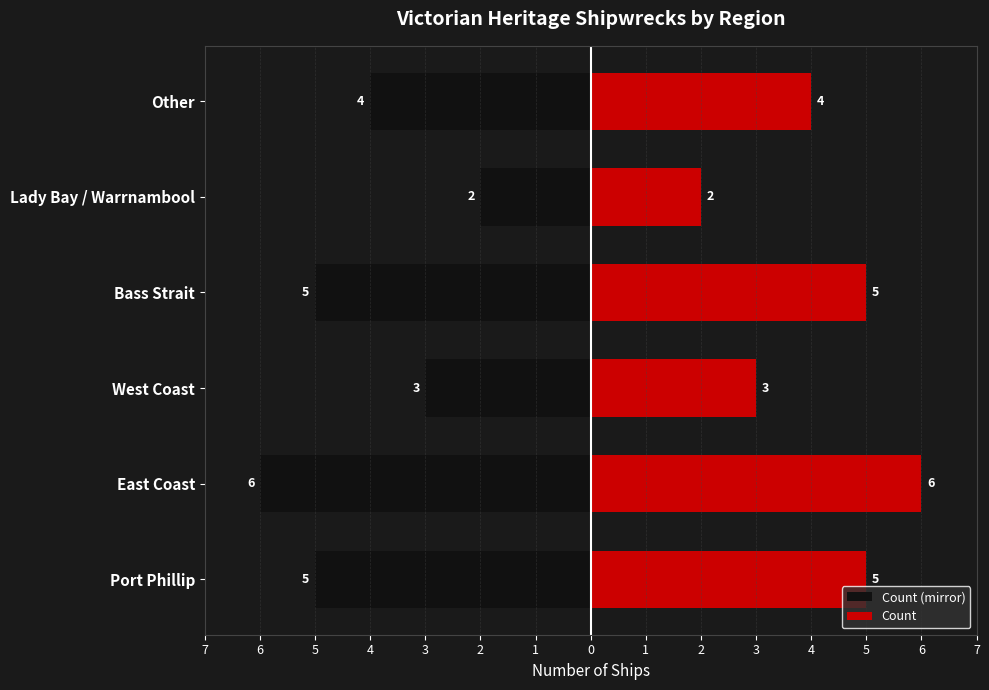

List the series in order of their overall mean, highest first.

Right, Left